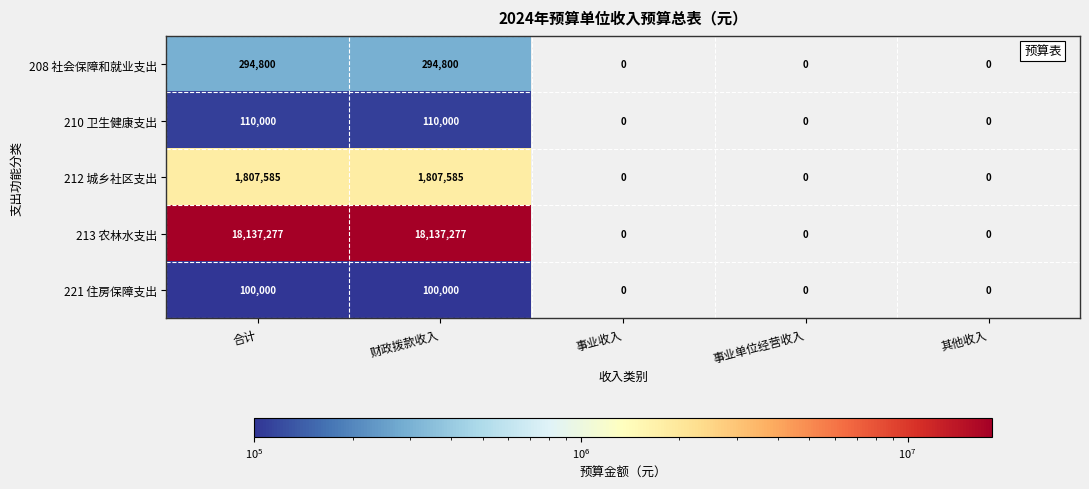

What value does the 210 卫生健康支出 series have at 财政拨款收入?

110000